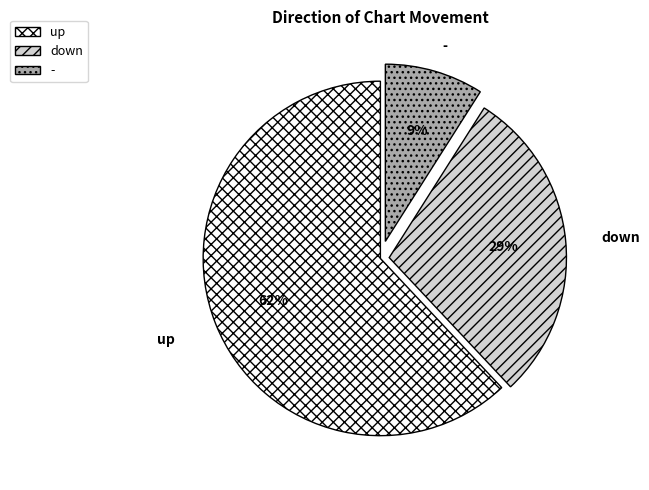

Which has a higher value, up or -?

up